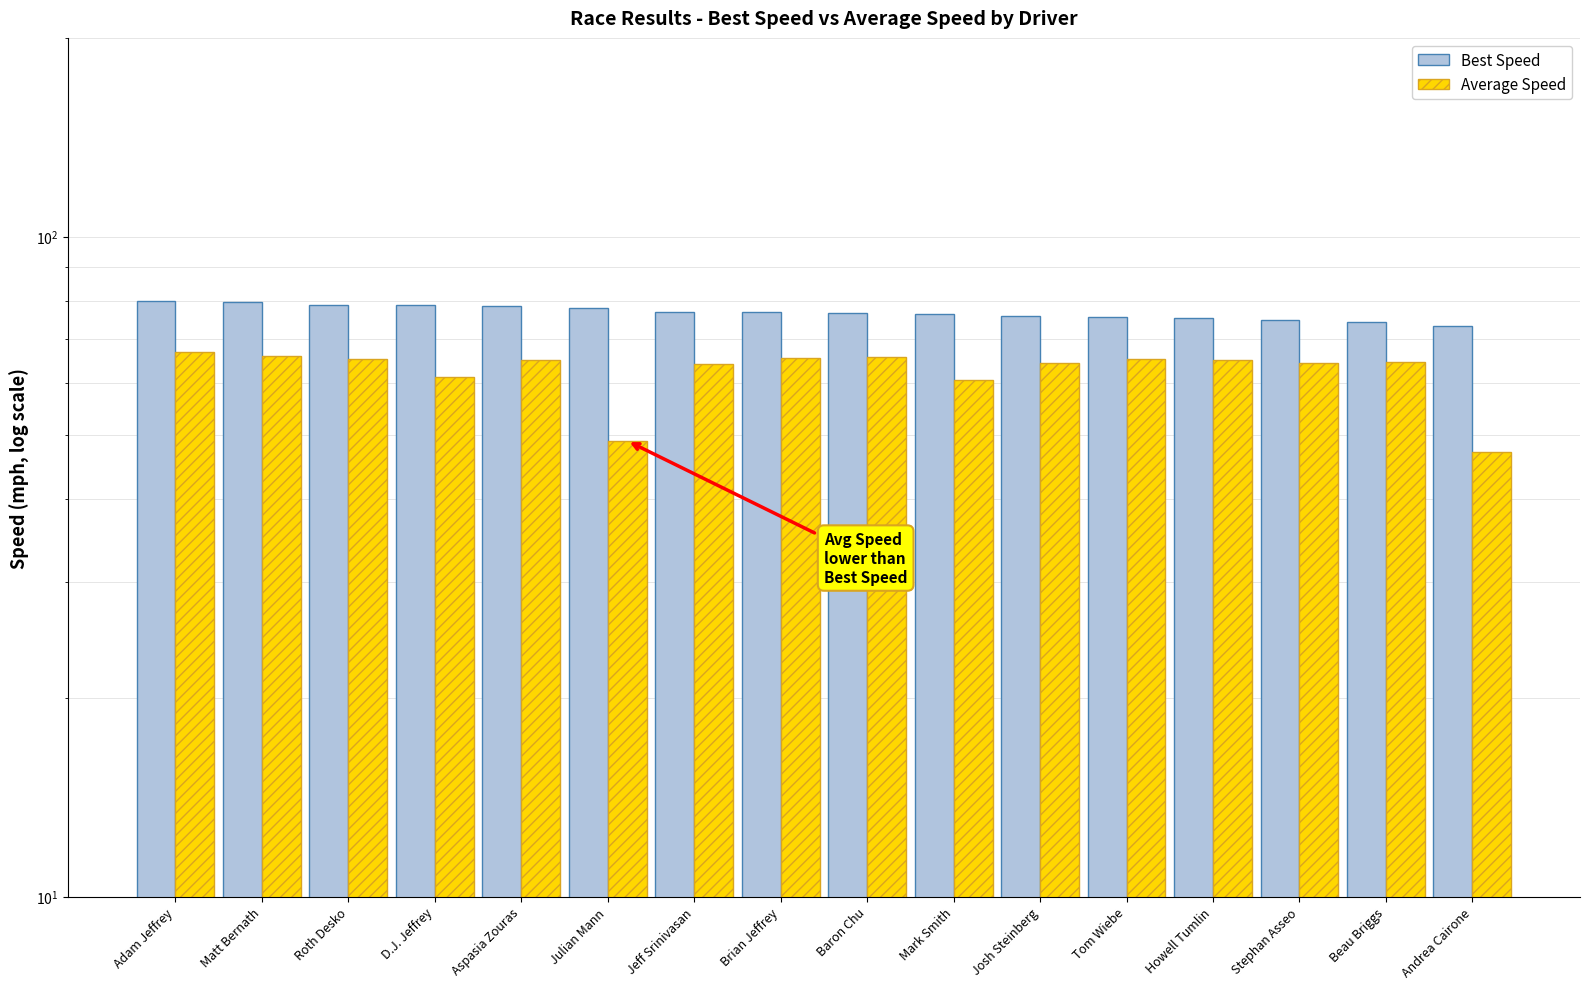

At which label is Average Speed closest to 56?

Mark Smith